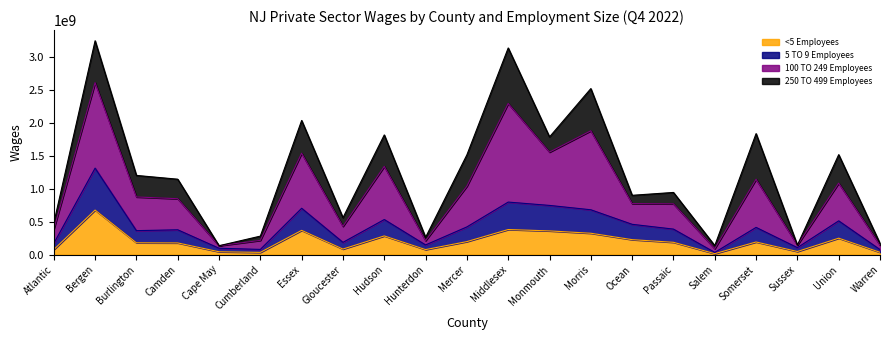

What is the sum of the <5 Employees values at Middlesex and Burlington?

560653370